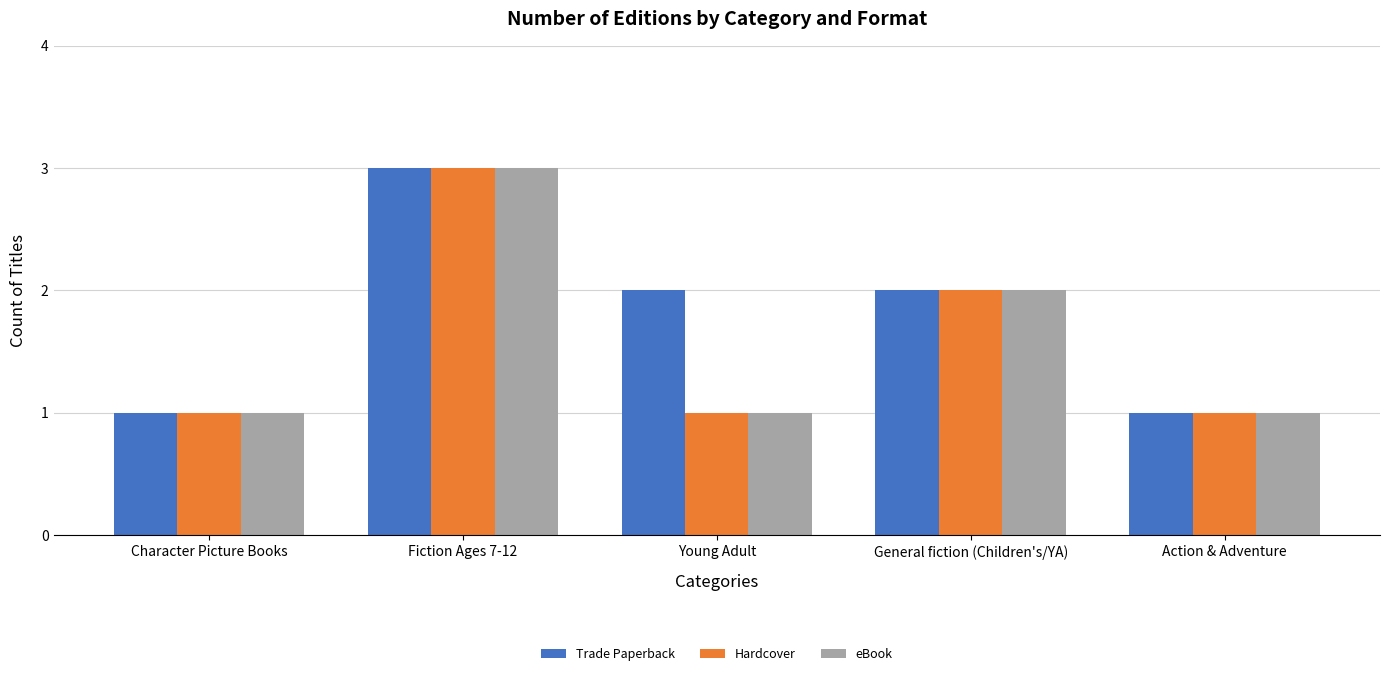

Reading left to right, what are all the values shown in this chart?

Trade Paperback: 1	3	2	2	1
Hardcover: 1	3	1	2	1
eBook: 1	3	1	2	1